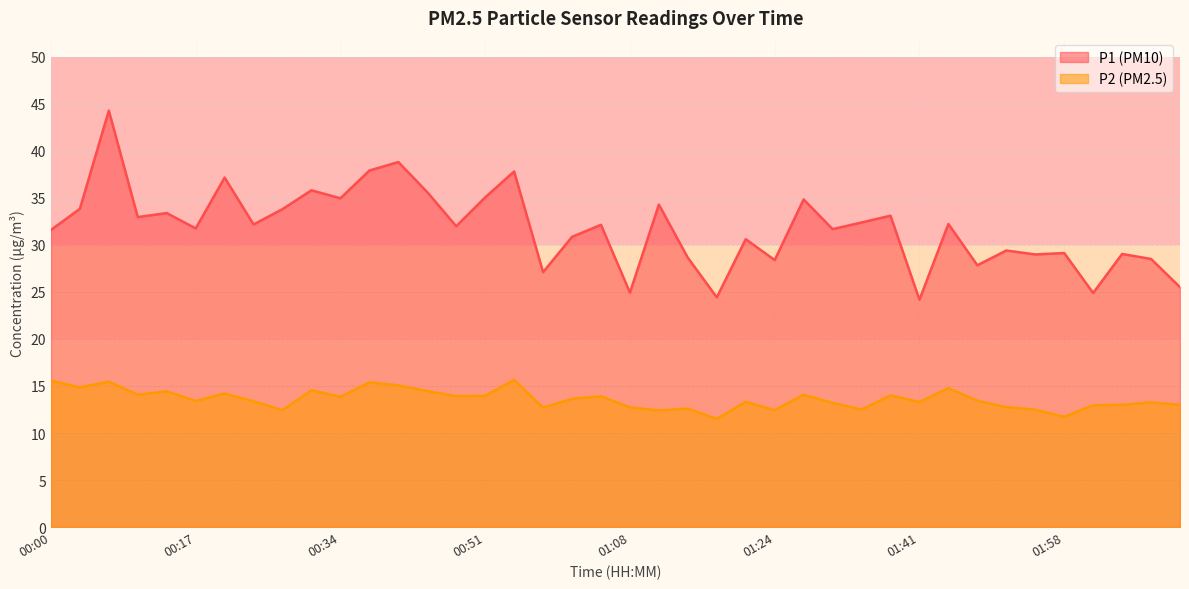

Reading left to right, list all the values displayed in this chart.

P1: 00:00=31.6	00:03=33.8	00:07=44.3	00:10=33.0	00:14=33.4	00:17=31.8	00:21=37.1	00:24=32.2	00:27=33.8	00:31=35.8	00:34=35.0	00:37=37.9	00:41=38.8	00:44=35.6	00:47=32.0	00:51=35.0	00:54=37.8	00:57=27.1	01:01=30.9	01:04=32.1	01:08=24.9	01:11=34.3	01:14=28.6	01:18=24.4	01:21=30.6	01:24=28.4	01:28=34.8	01:31=31.7	01:34=32.4	01:38=33.1	01:41=24.2	01:44=32.2	01:48=27.8	01:51=29.4	01:55=29.0	01:58=29.1	02:01=24.9	02:05=29.0	02:08=28.5	02:11=25.5
P2: 00:00=15.6	00:03=14.8	00:07=15.5	00:10=14.1	00:14=14.4	00:17=13.4	00:21=14.2	00:24=13.4	00:27=12.4	00:31=14.6	00:34=13.8	00:37=15.4	00:41=15.1	00:44=14.4	00:47=13.9	00:51=13.9	00:54=15.7	00:57=12.7	01:01=13.6	01:04=13.9	01:08=12.7	01:11=12.4	01:14=12.6	01:18=11.5	01:21=13.3	01:24=12.4	01:28=14.1	01:31=13.2	01:34=12.5	01:38=14.0	01:41=13.3	01:44=14.8	01:48=13.4	01:51=12.8	01:55=12.5	01:58=11.7	02:01=12.9	02:05=13.0	02:08=13.2	02:11=13.0